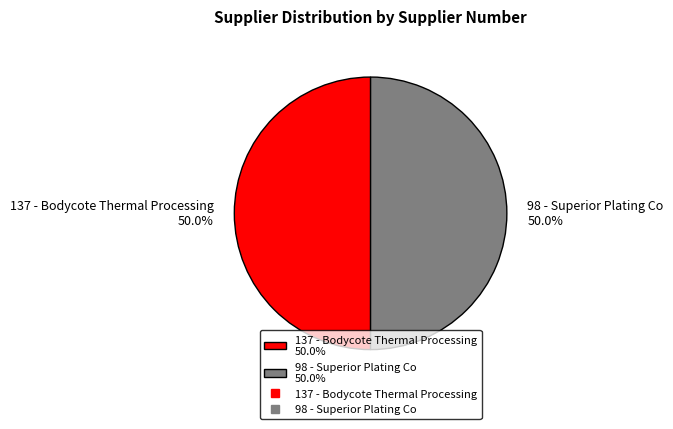

How much of the chart is everything except 137 - Bodycote Thermal Processing 50.0%?

50.0%